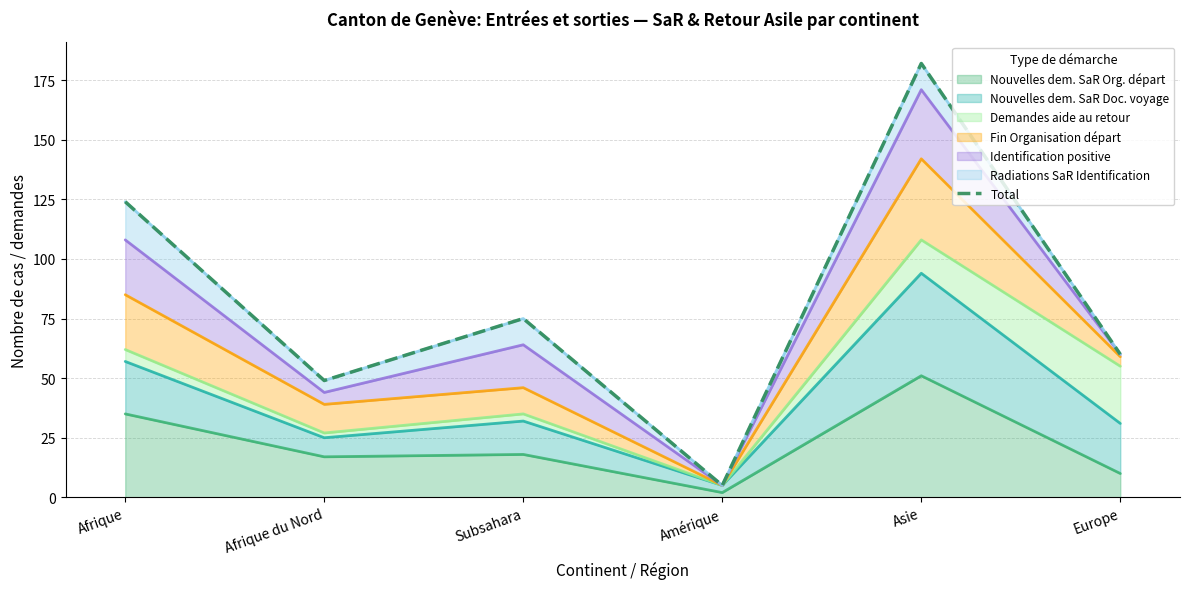

Reading right to left, what are all the values shown in this chart?

60	182	5	75	49	124